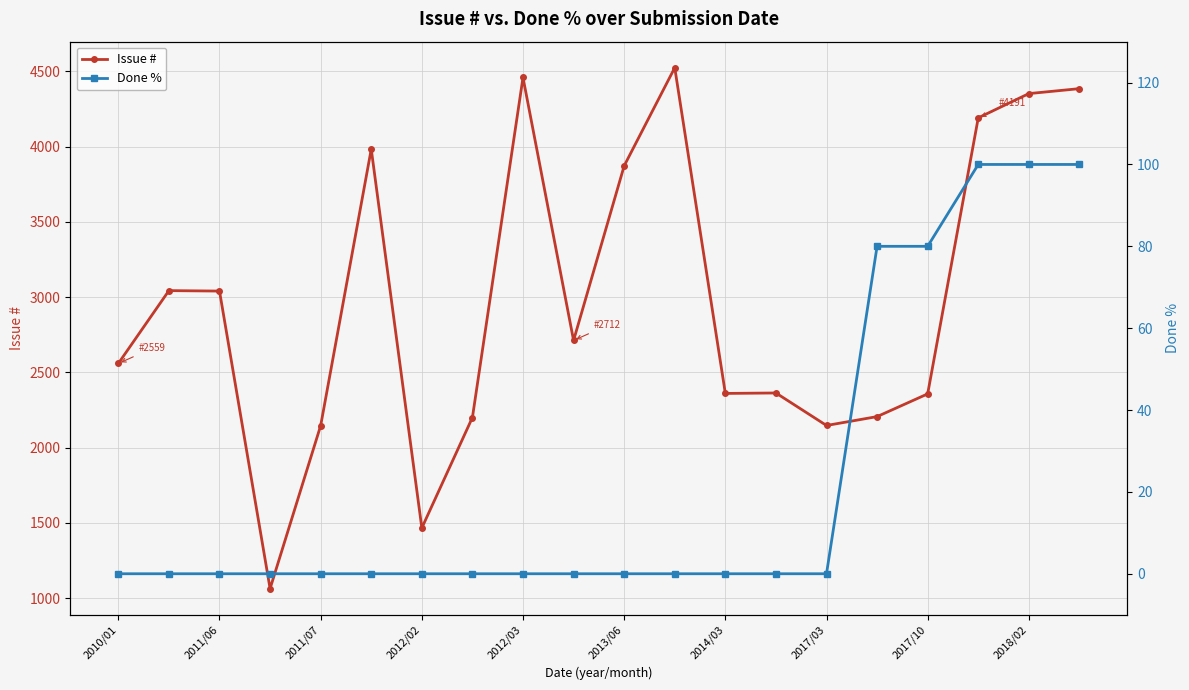

How many lines are shown in the chart?

2